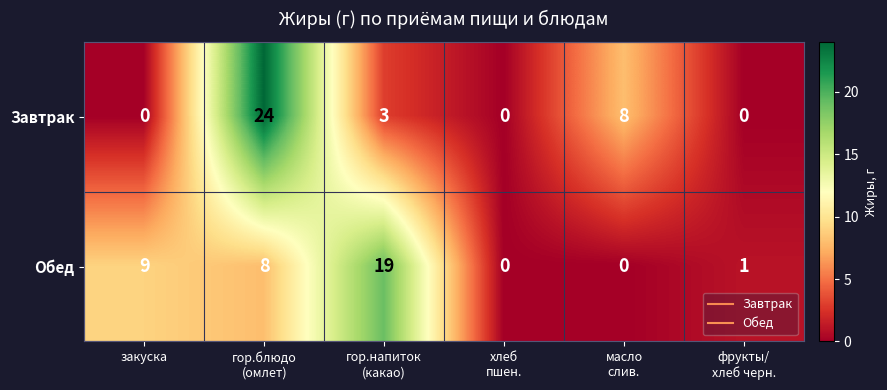

At how many categories does at least one series exceed 2?

4